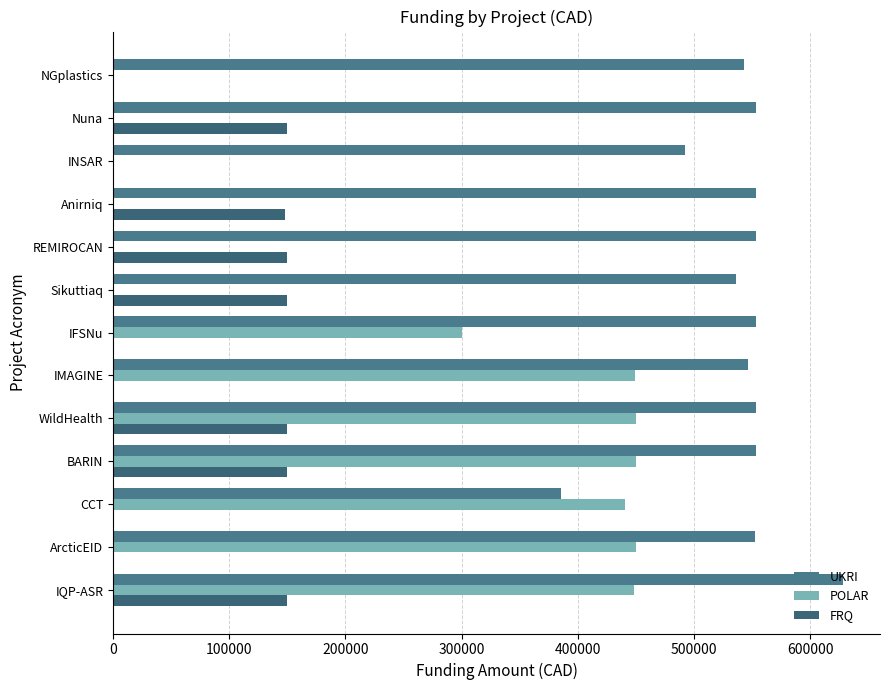

What position from the left is WildHealth?

5